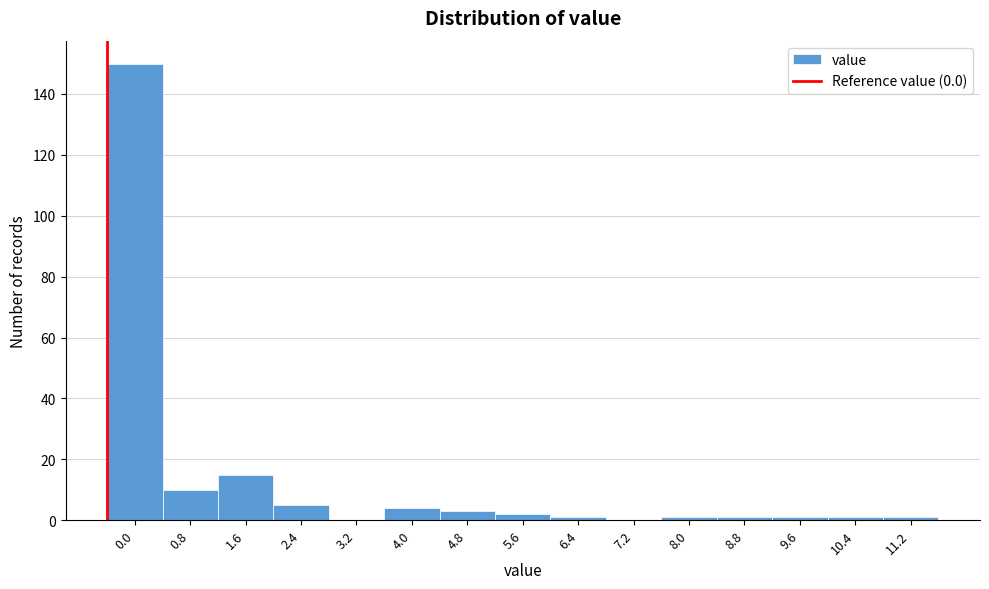

Reading left to right, what are all the values shown in this chart?

0.0=150	0.8=10	1.6=15	2.4=5	3.2=0	4.0=4	4.8=3	5.6=2	6.4=1	7.2=0	8.0=1	8.8=1	9.6=1	10.4=1	11.2=1